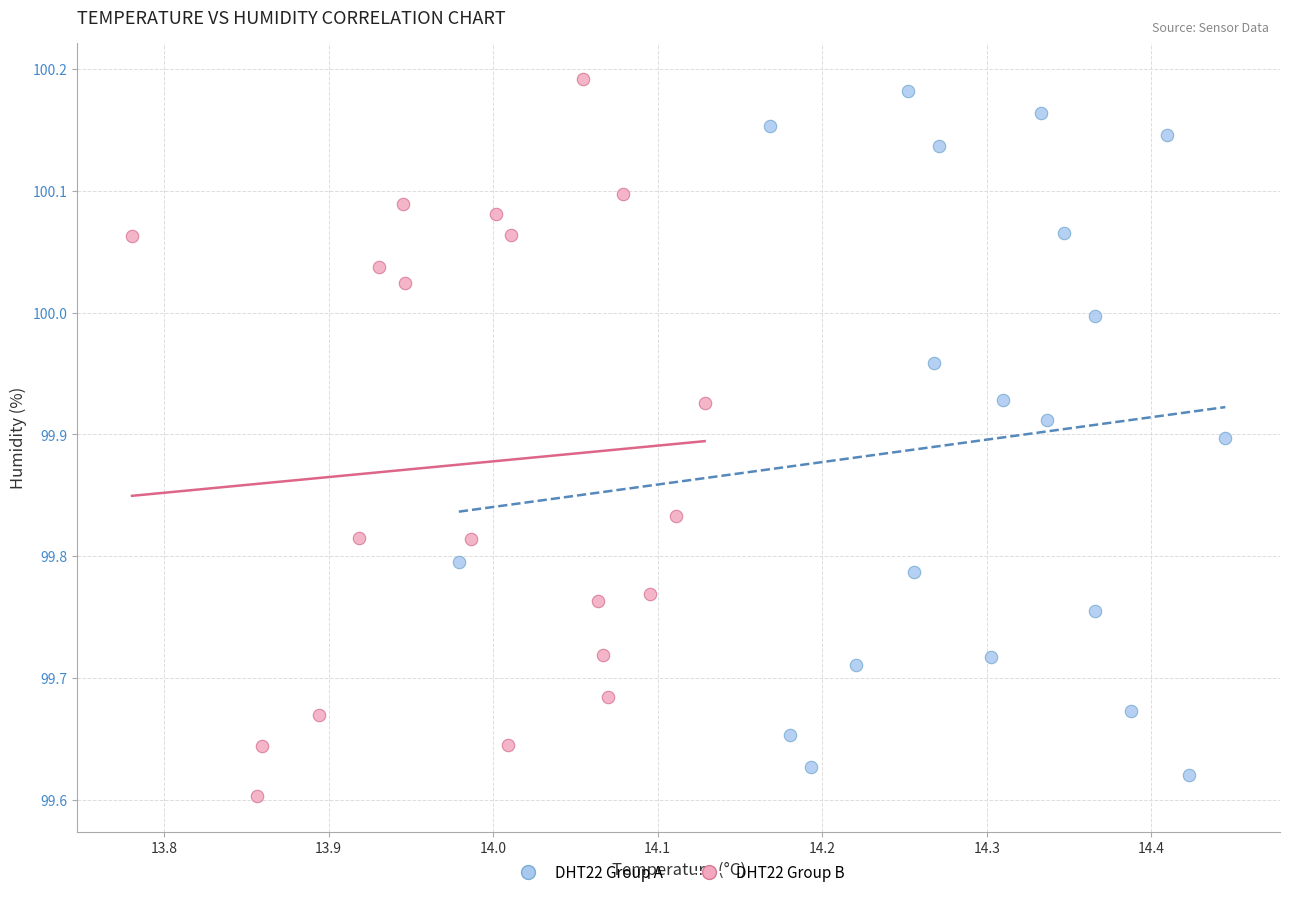

Which series contains the highest Y value?

DHT22 Group B